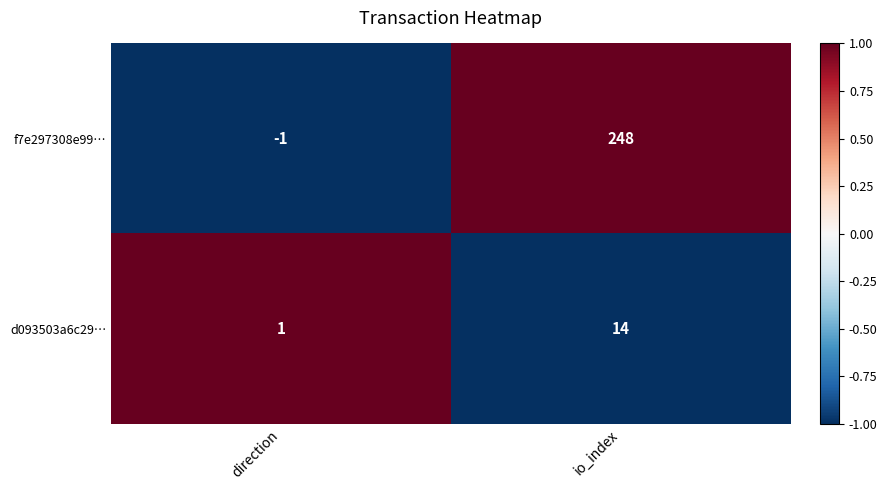

Which series has the largest total across all categories?

f7e297308e99…